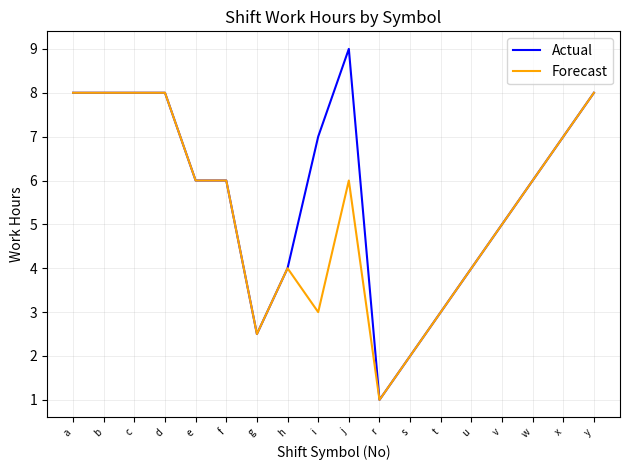

Is the value of Forecast at i greater than the value of Actual at x?

No